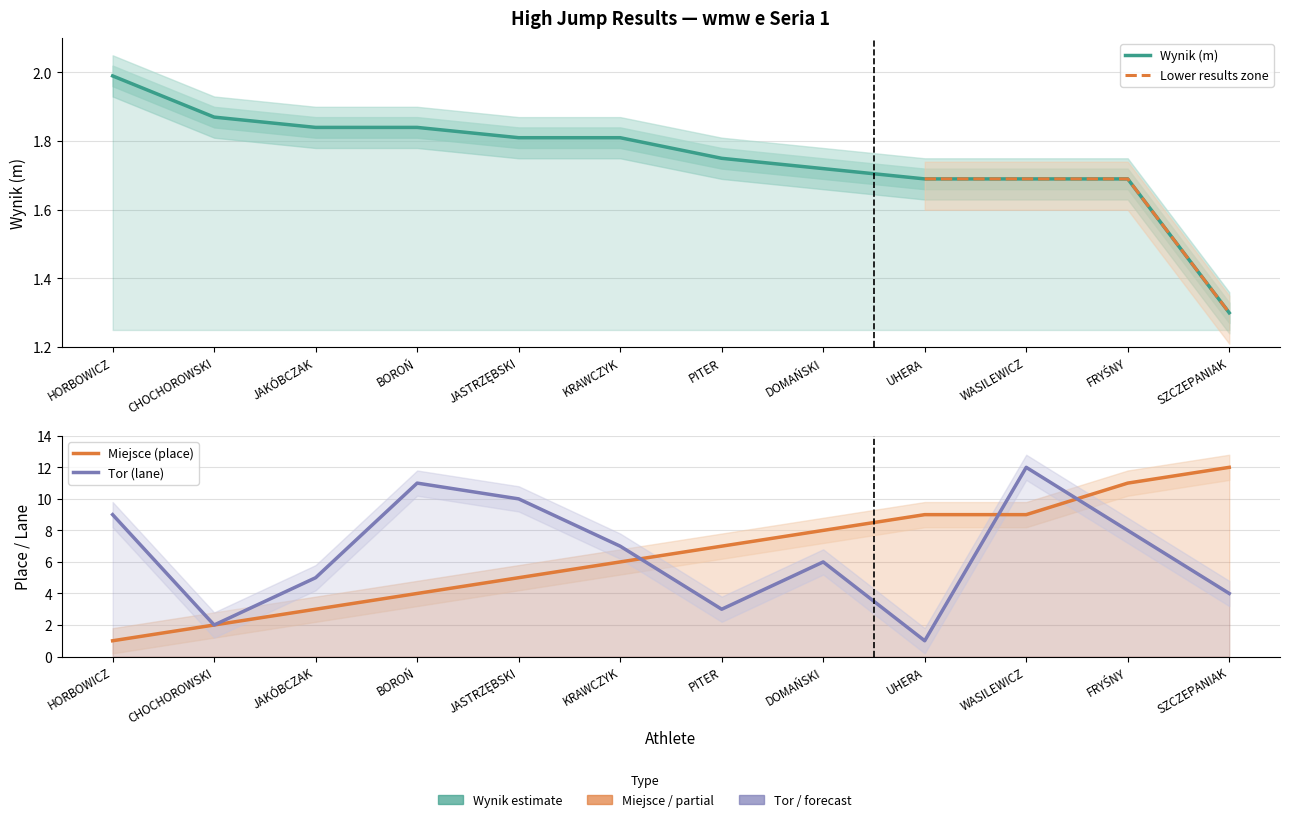

How many series are shown in this chart?

3